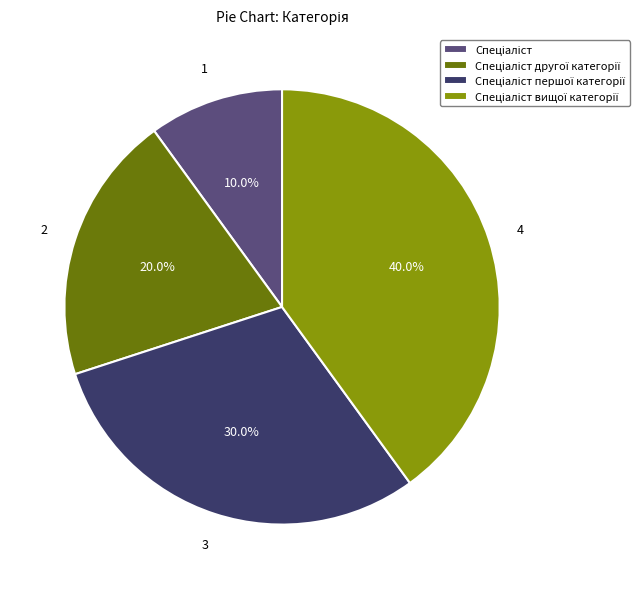

To the nearest percent, what is the average slice percentage?

25%